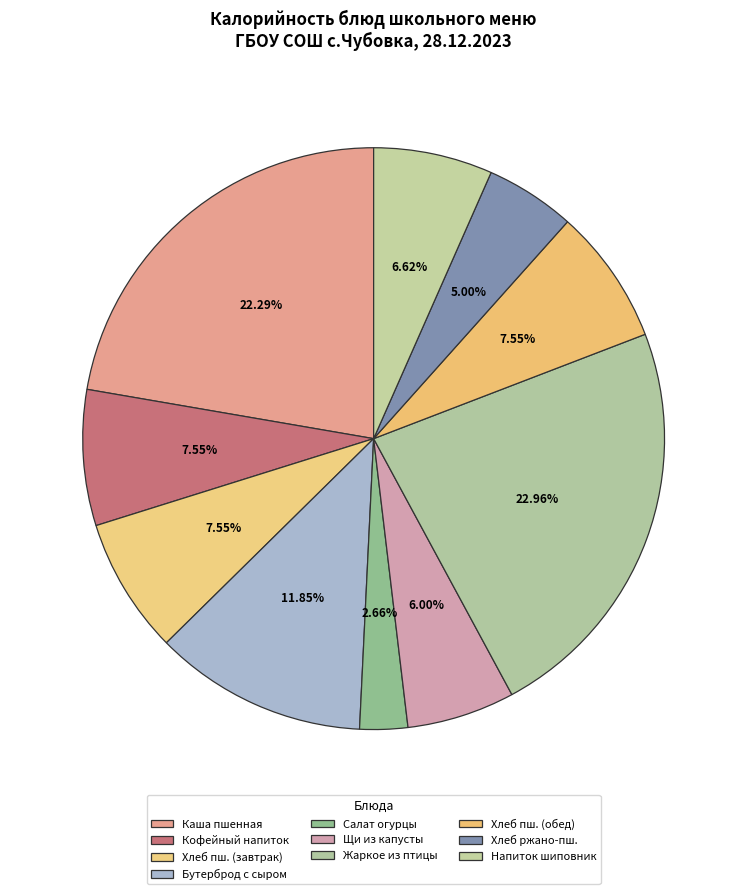

Is there a majority slice in this chart?

No